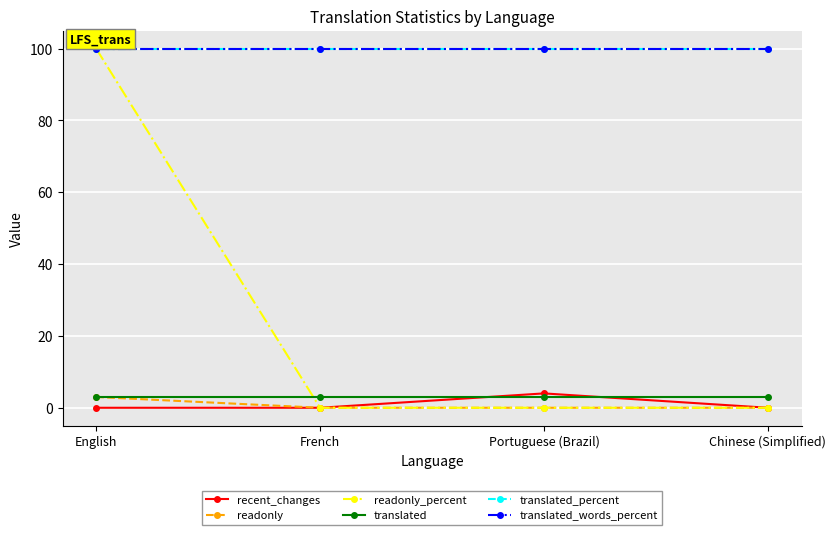

Is this an area chart (filled region under the line)?

No